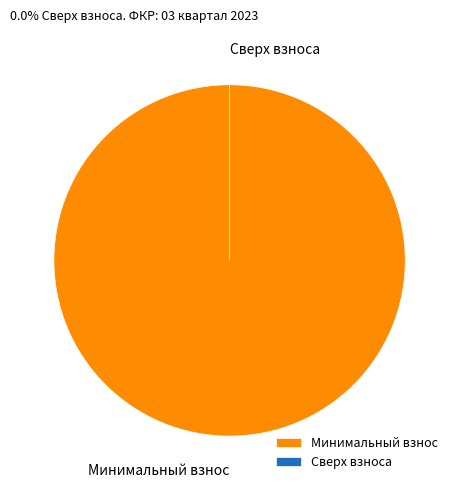

Which has a higher value, за счет минимального взноса or сверх минимального размера взноса?

за счет минимального взноса